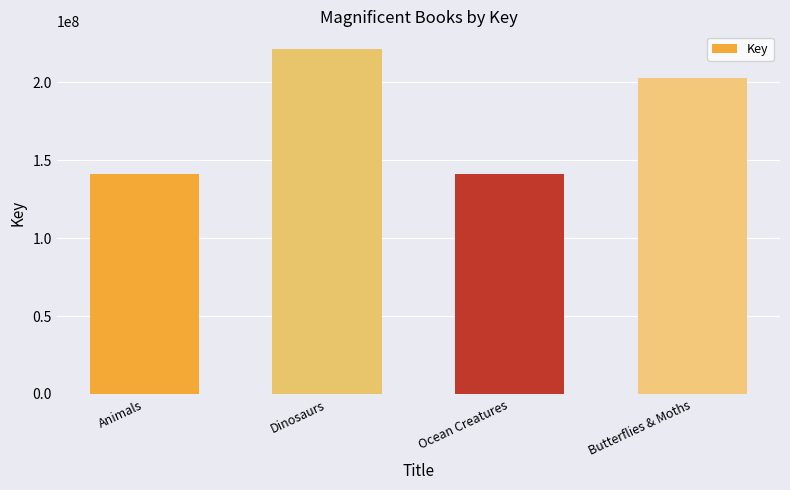

What is the difference between the second highest and second lowest values?

61716851